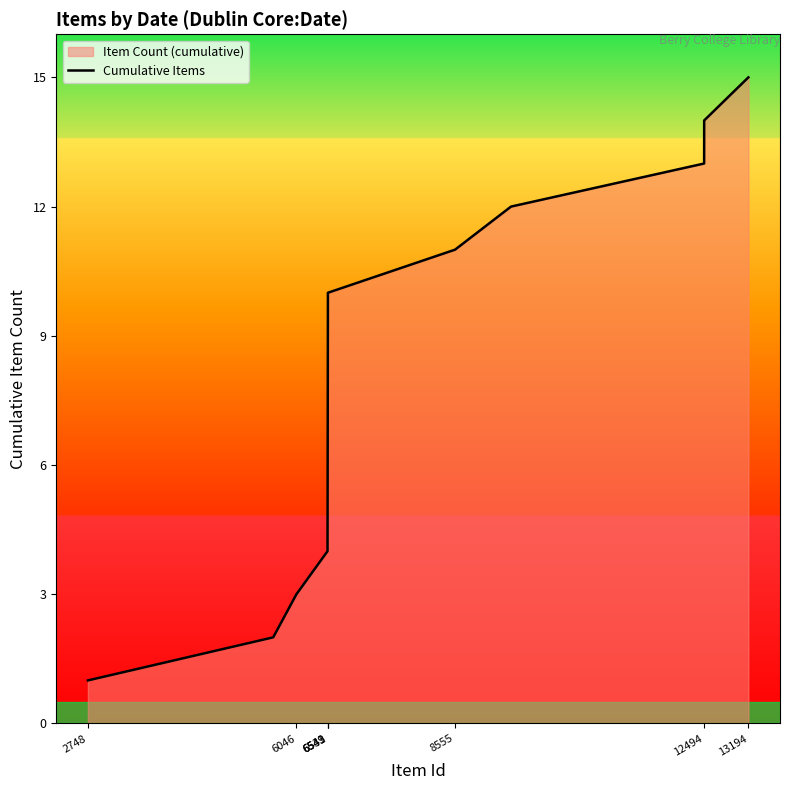

Approximately how many times larger is the value at 13194 compared to 6541?

2.1